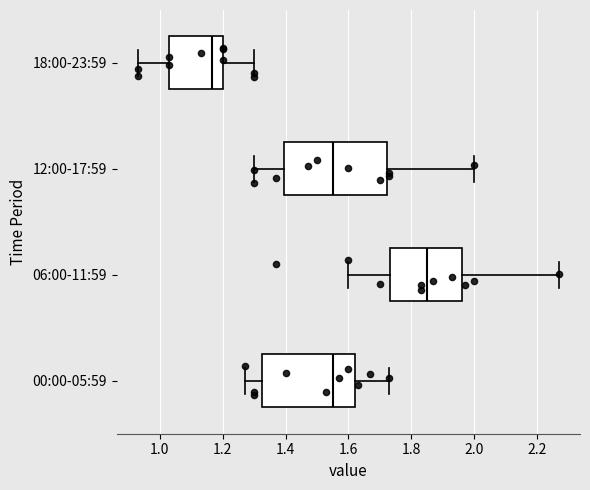

Which box has the furthest to the left median line?

18:00-23:59